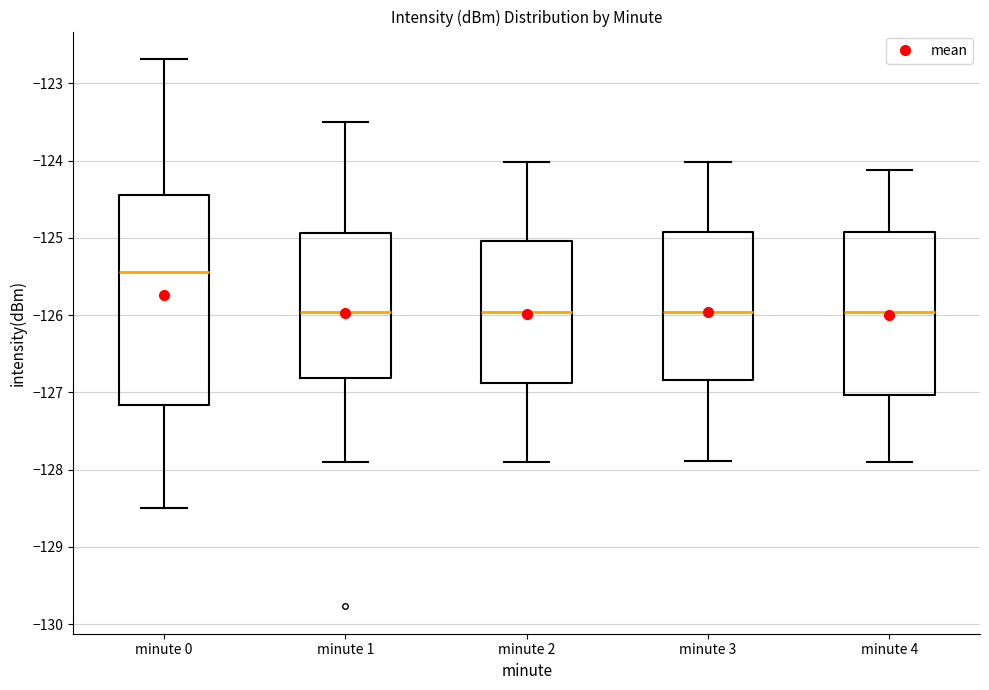

Comparing the boxes themselves (not the whiskers), which one is the tallest?

minute 0